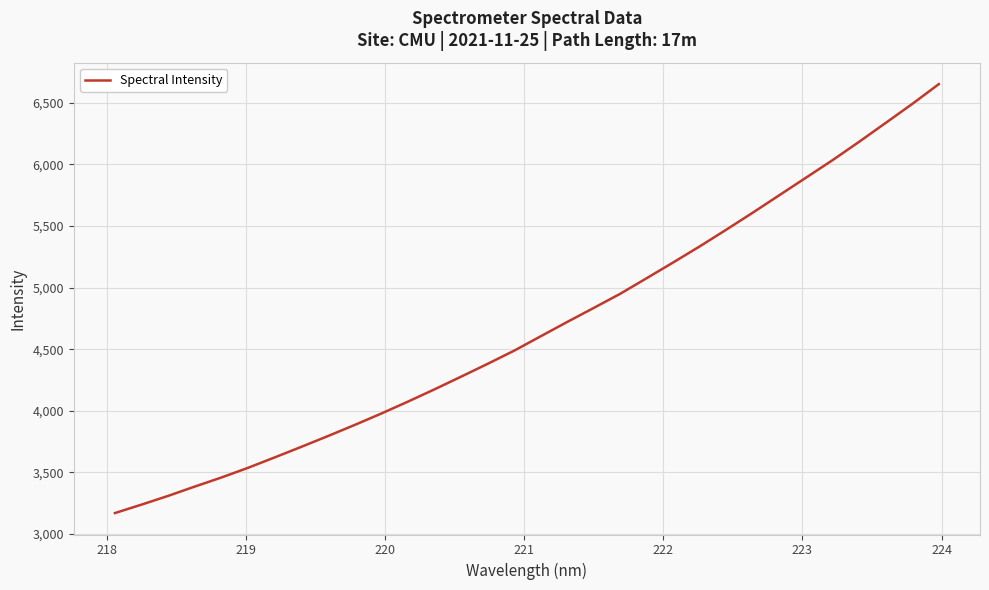

What is the difference between the maximum and minimum values?

3481.4